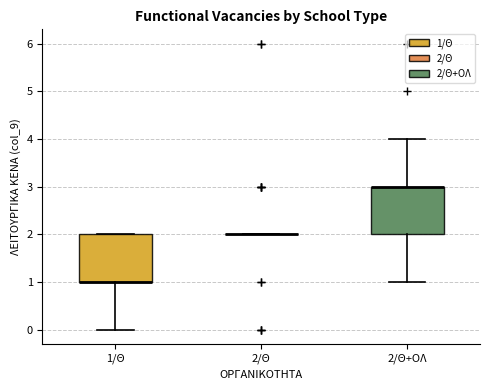

Where does the lower whisker of the box for 2/Θ+ΟΛ end on the y-axis? The values are not printed on the chart, so give them approximately, as read against the axis.

1